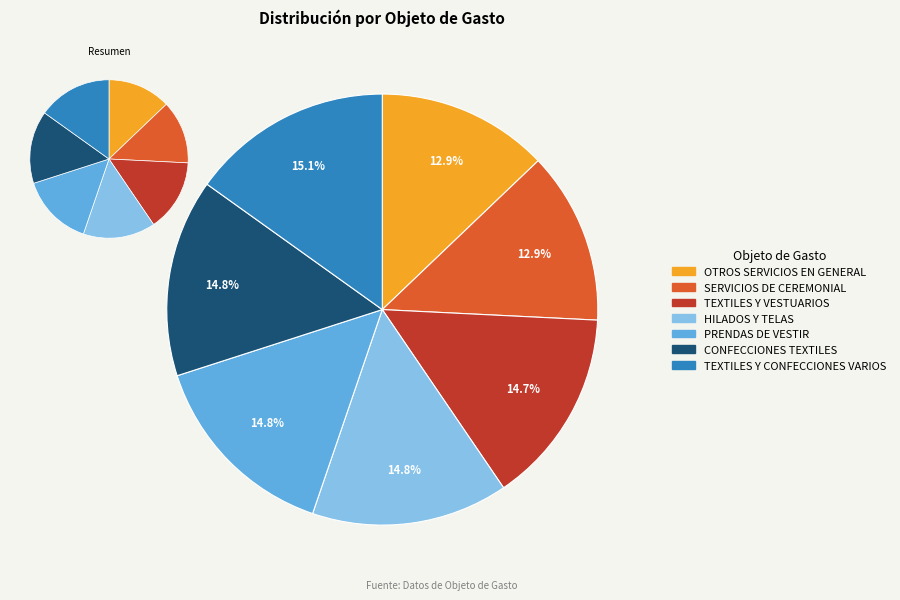

Which slice is the smallest?

OTROS SERVICIOS EN GENERAL